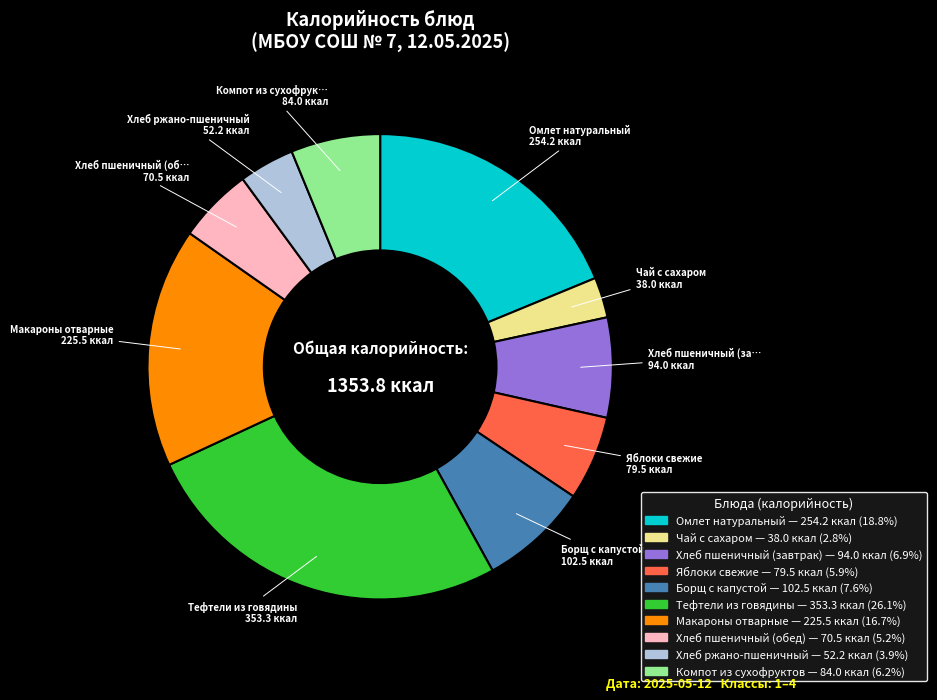

Between Хлеб пшеничный (завтрак) and Макароны отварные, which is larger?

Макароны отварные